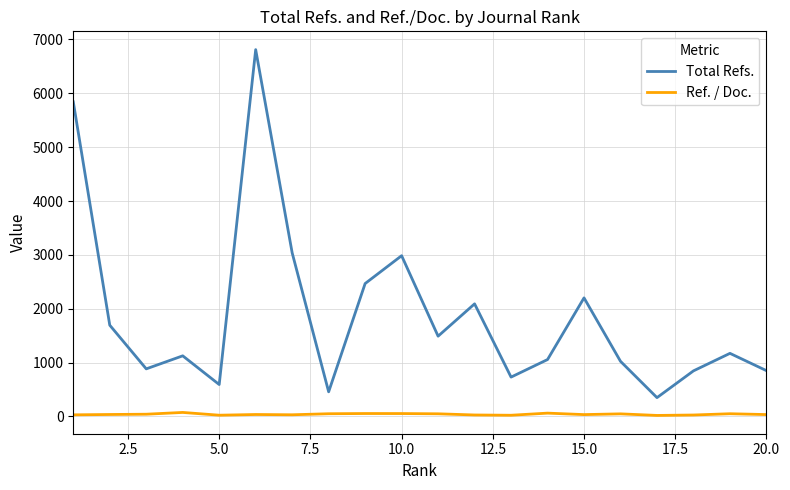

Which series has the largest total across all categories?

Total Refs.